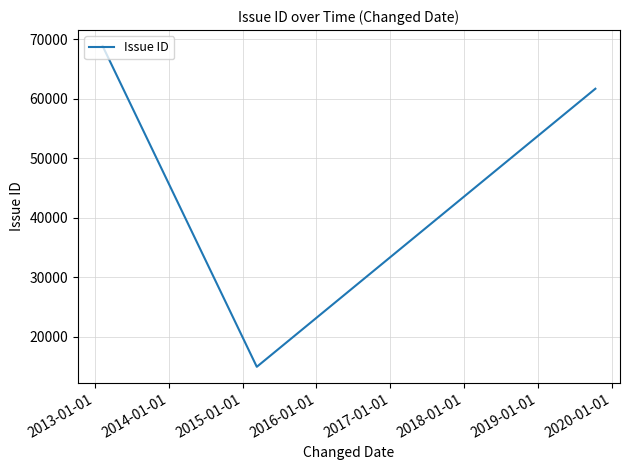

Is this an area chart (filled region under the line)?

No